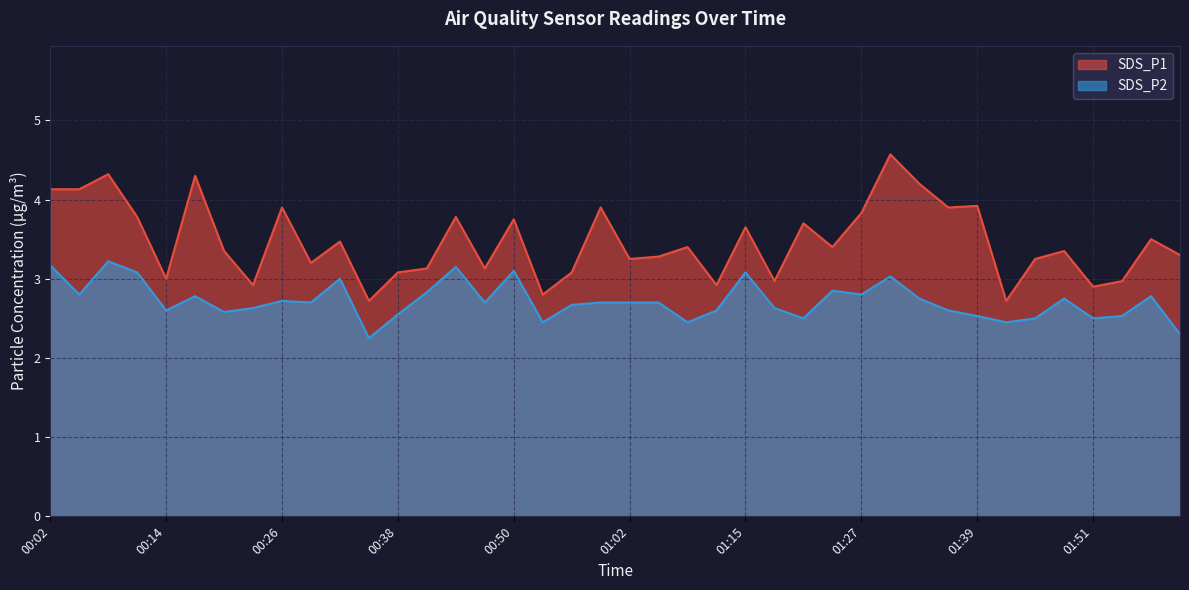

What is the difference between the maximum and second lowest values in the SDS_P1 series?

1.9